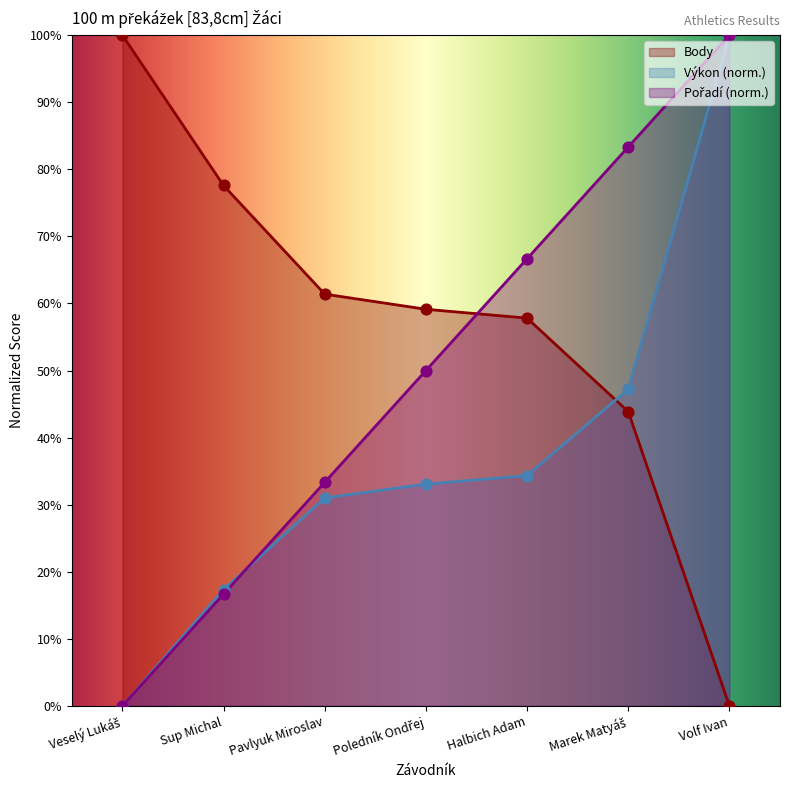

Which series has the widest spread of Y values?

Pořadí